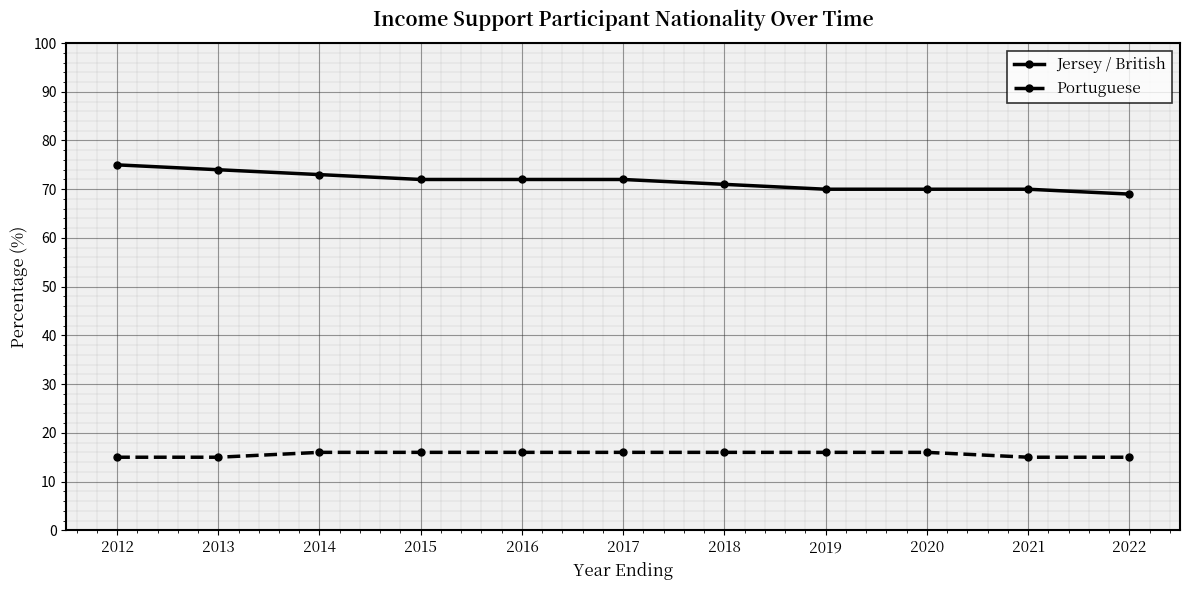

Count the Jersey / British values in the range 70 to 73.

8